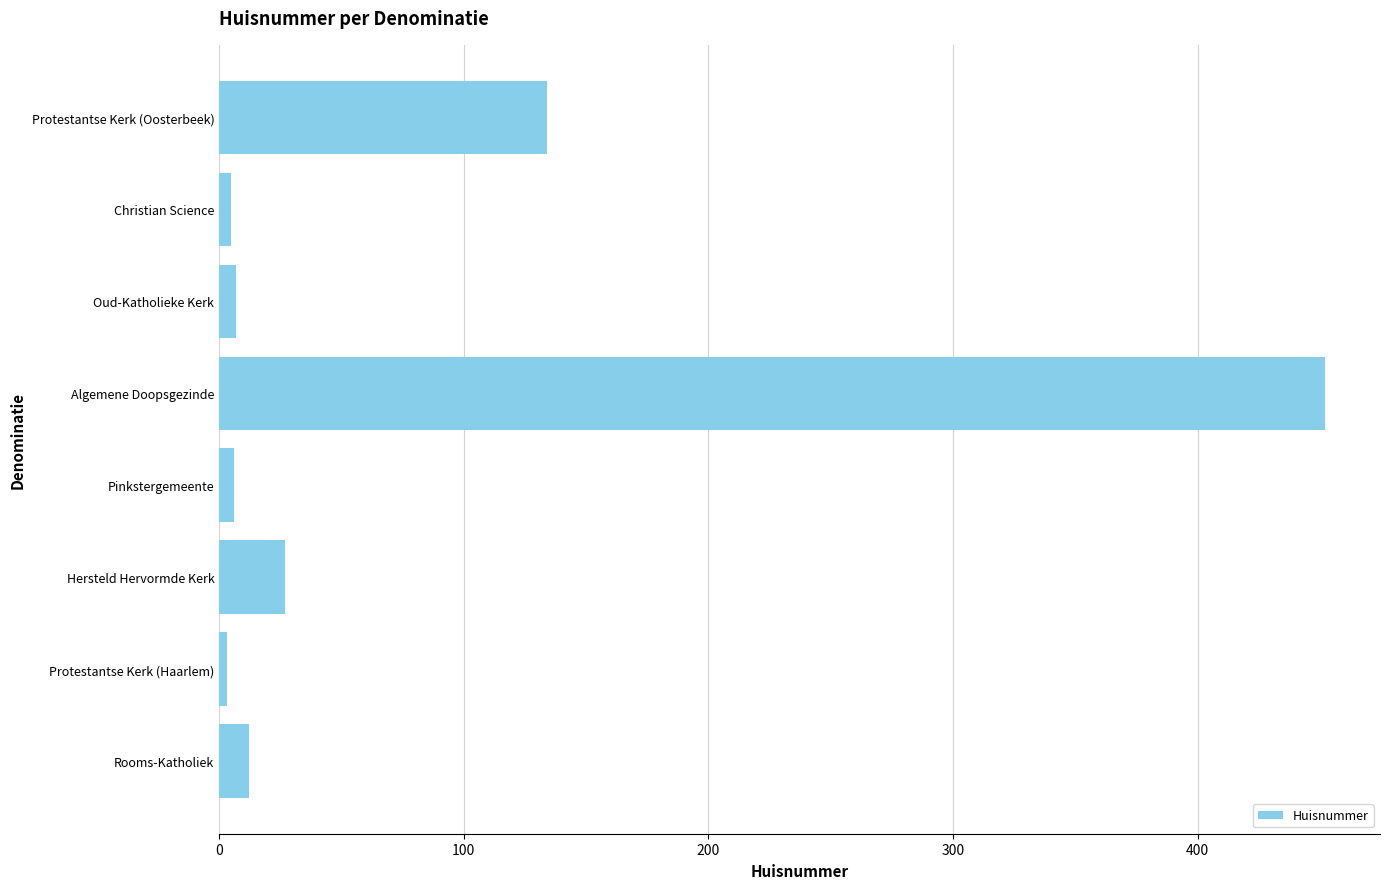

What is the sum of all values?

646